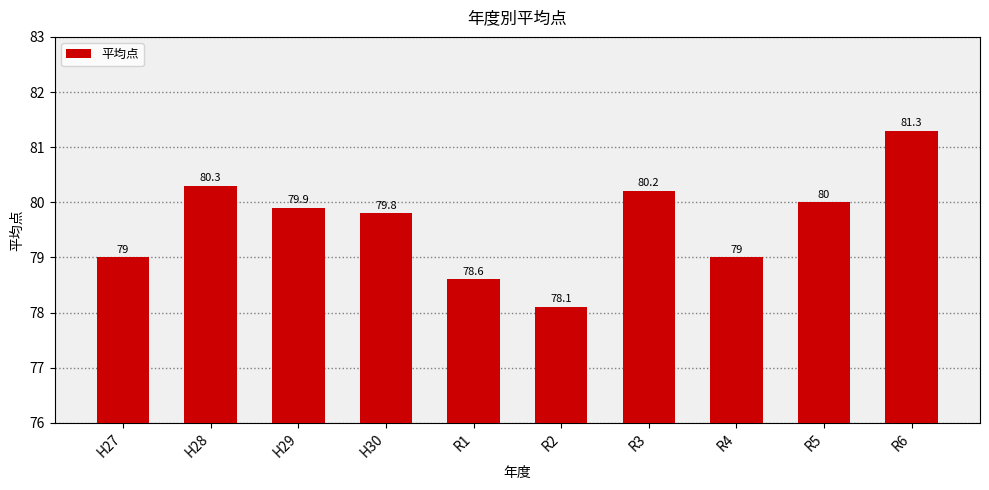

Between H27 and H30, which is larger?

H30